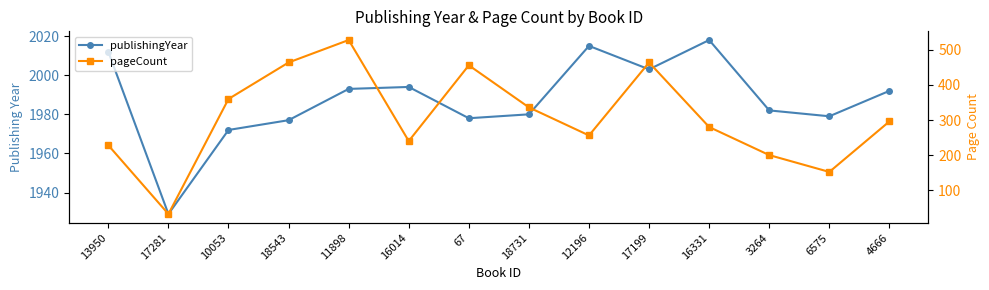

How many data points in pageCount are above 296?

6